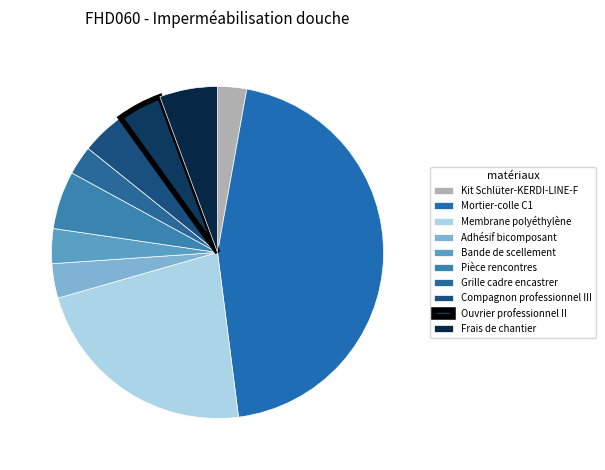

Combined, what portion of the pie is Compagnon professionnel III and Frais de chantier?

9.9%